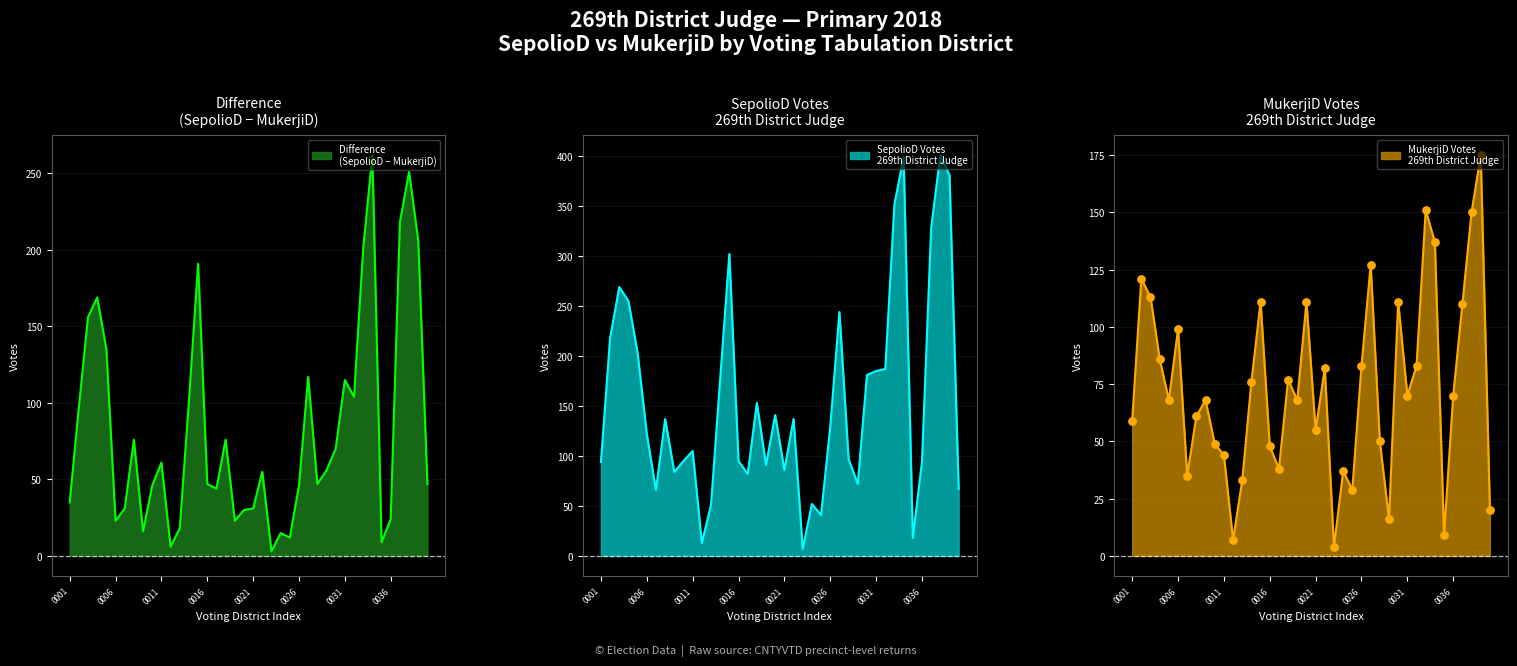

Which series has the largest total across all categories?

SepolioD